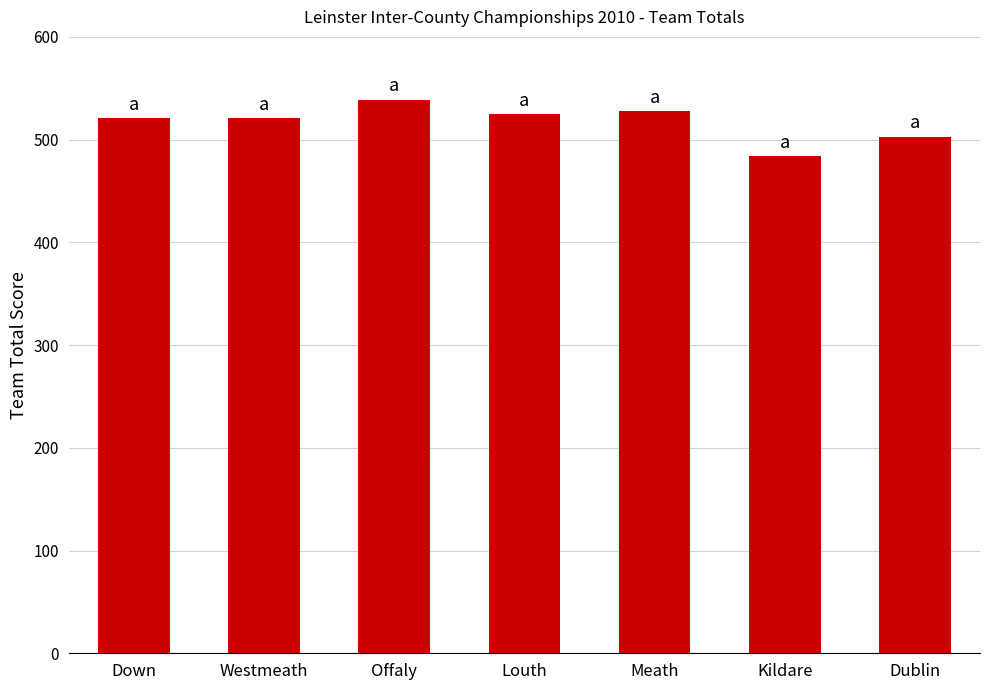

What is the approximate value at Kildare?

484